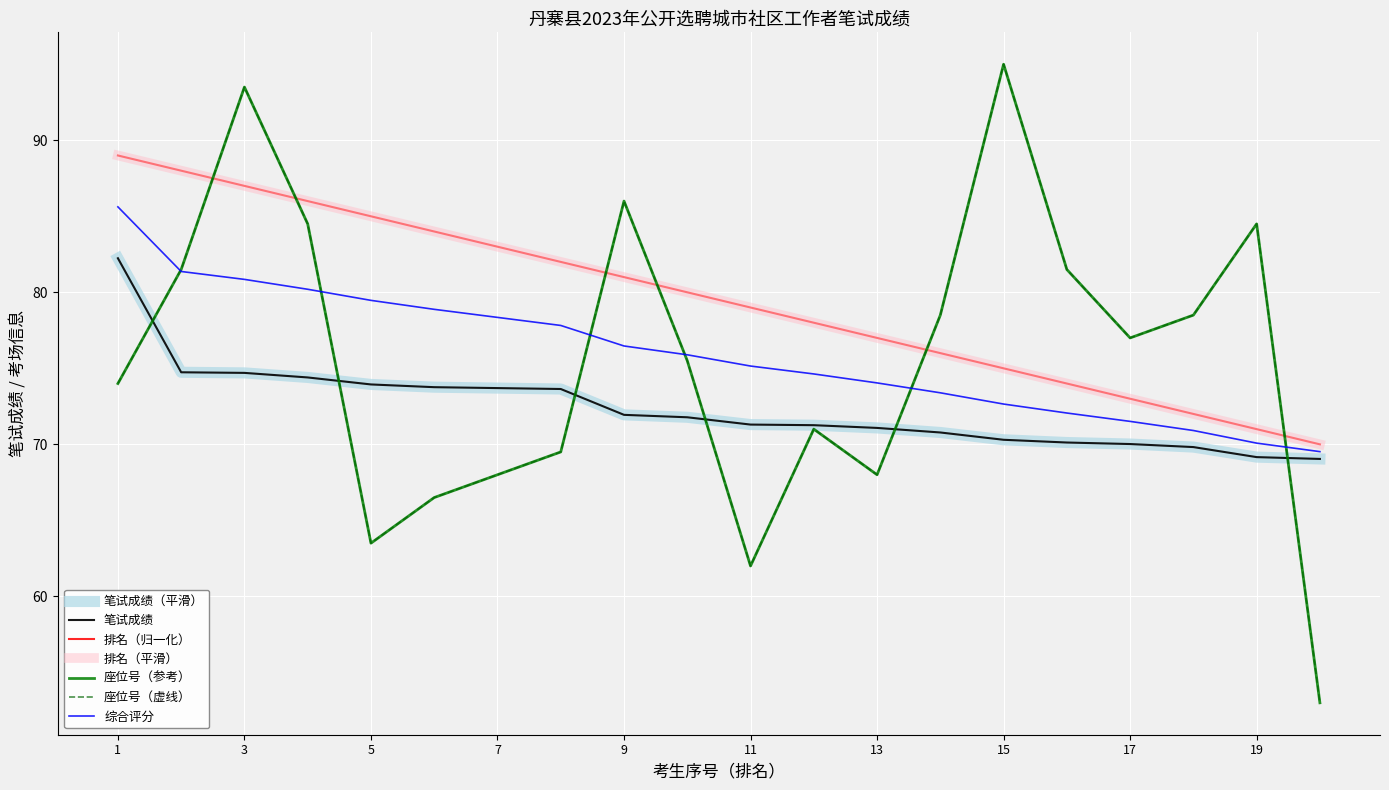

Does the chart have visible grid lines?

Yes